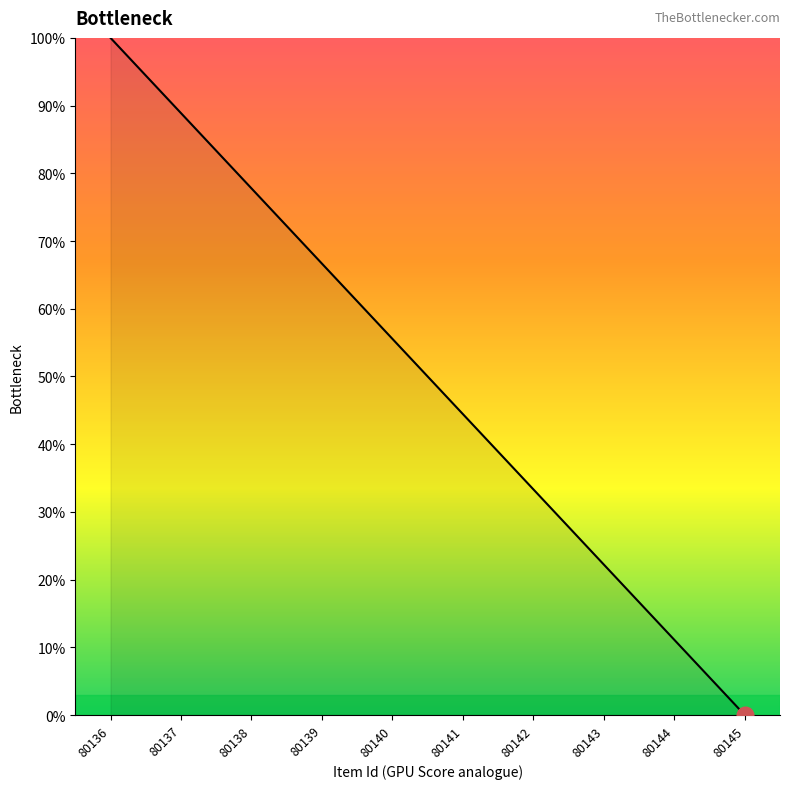

True or false: there are more than 2 points higher than both neighbors.

False